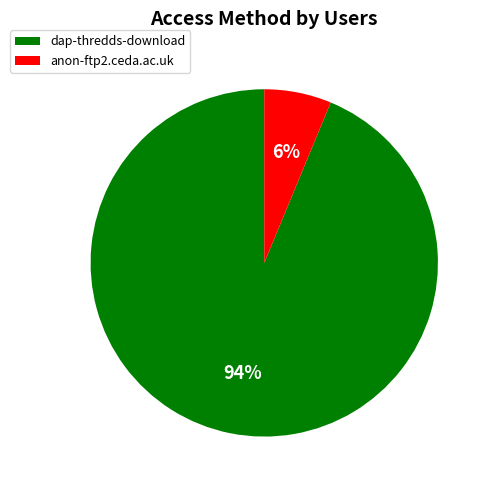

What is the majority slice?

dap-thredds-download